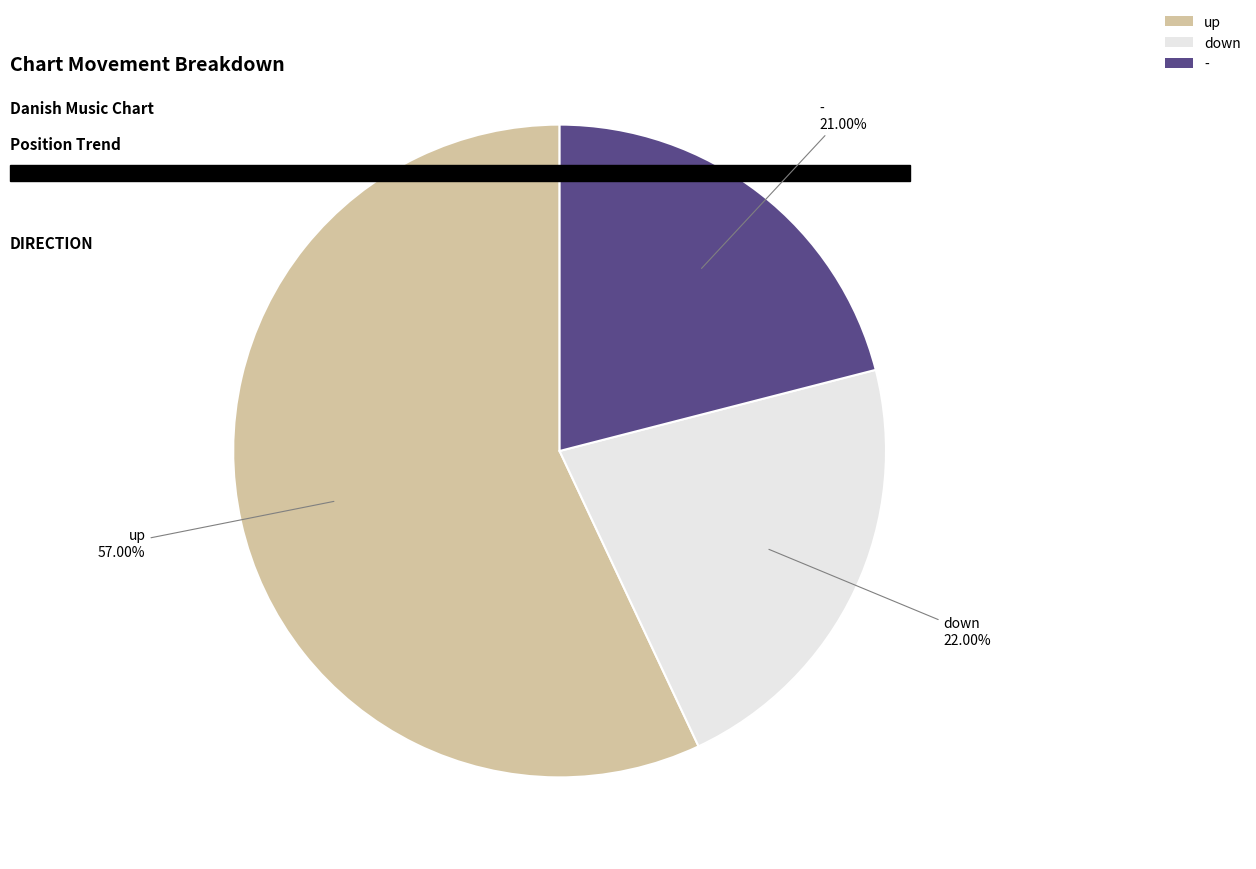

To the nearest percent, what portion does up represent?

57%